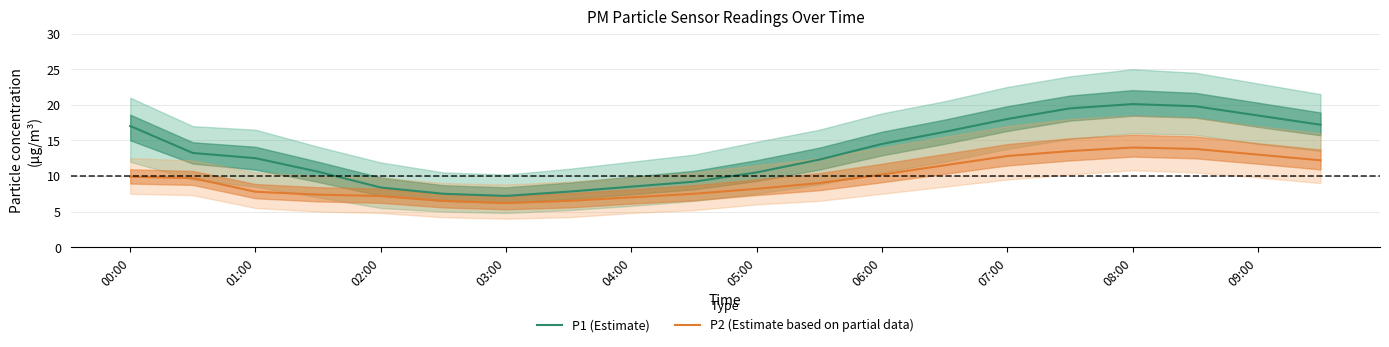

How many interior local valleys does the P2 (Estimate based on partial data) series have?

1